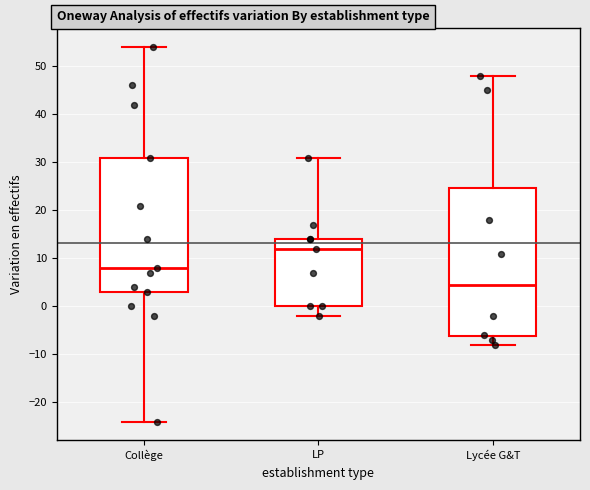

Reading left to right, transcribe this box plot: for each box, give where its median line is, the range the box spans, and where its two whiskers end, as read against the y-axis. The values are not printed on the chart, so give them approximately, as read against the axis.

Collège: median 8, box 3 to 31, whiskers -24 to 54
LP: median 12, box 0 to 14, whiskers -2 to 31
Lycée G&T: median 5, box -6 to 25, whiskers -8 to 48